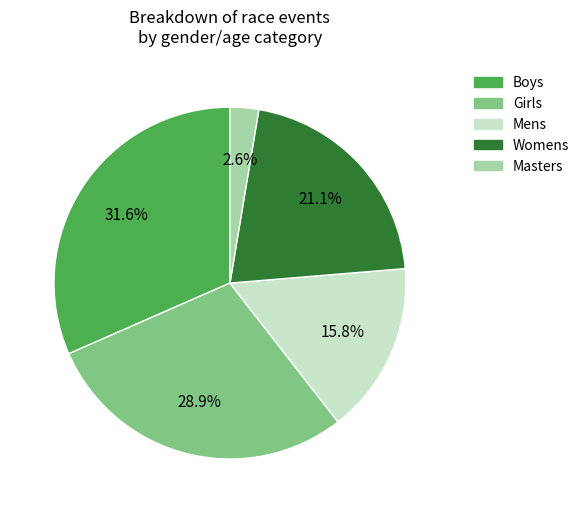

Does Girls account for over 50% of the chart?

No